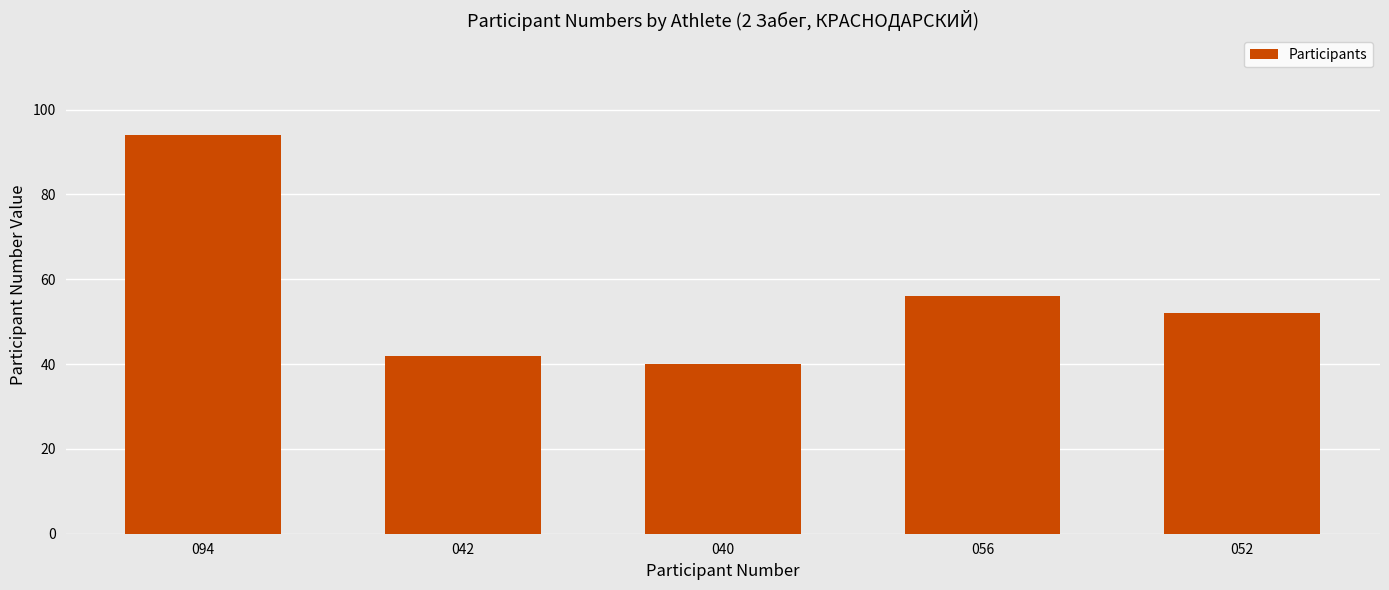

True or false: the data shows 18 at 040.

False